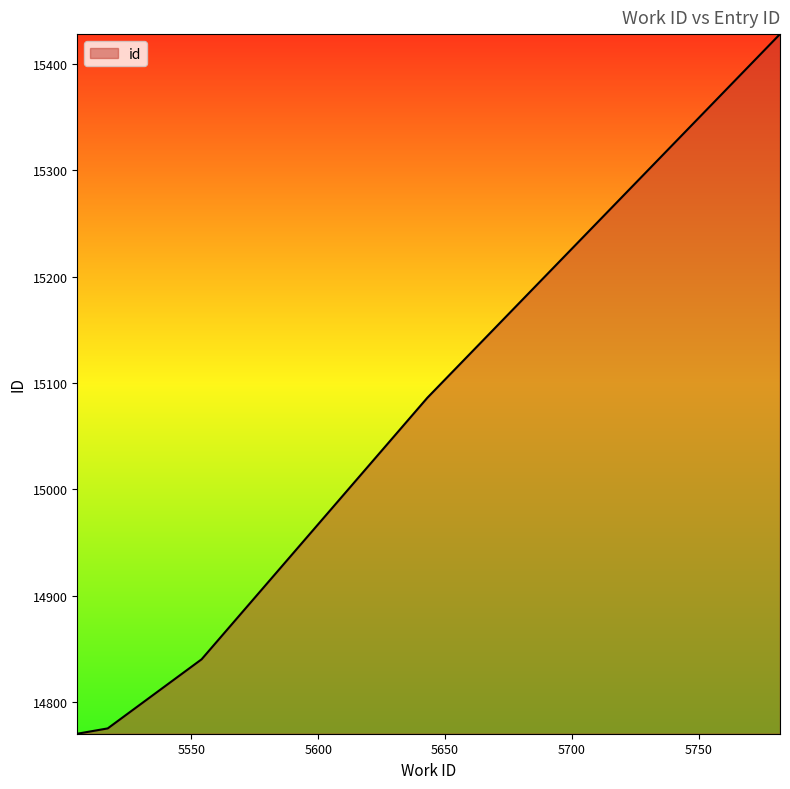

What is the smallest value displayed?

14770